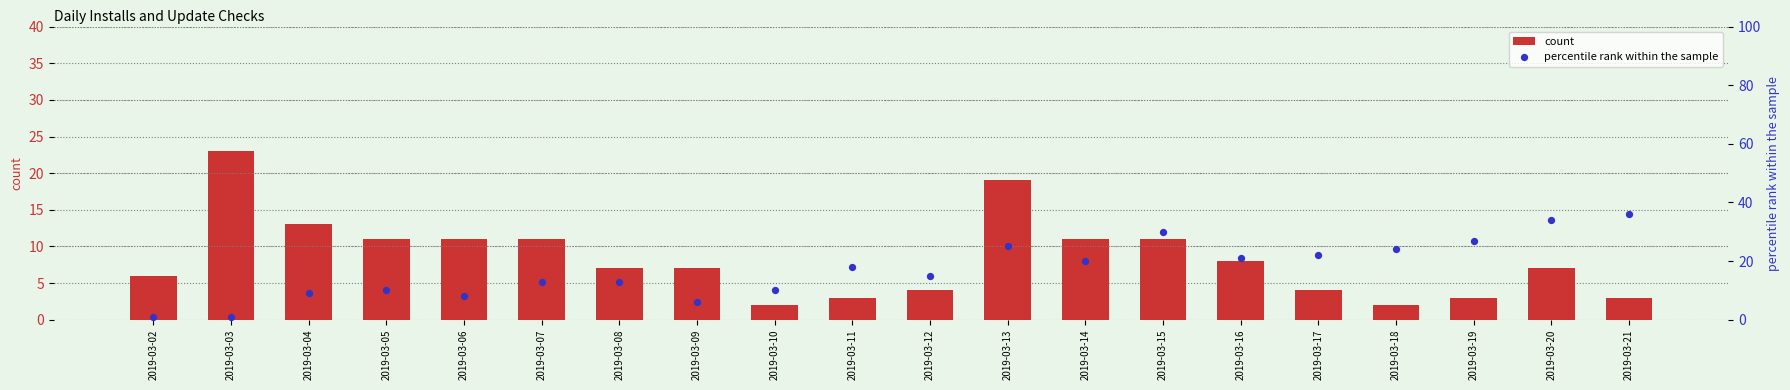

Is the value of count at 2019-03-11 greater than the value of percentile rank within the sample at 2019-03-19?

No